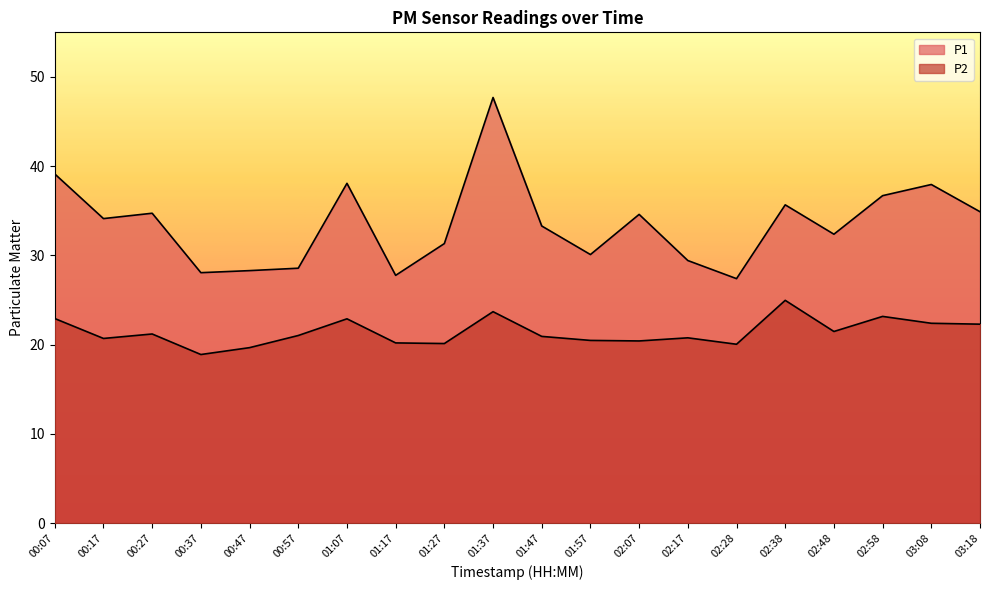

What is the maximum value for P2?

25.0